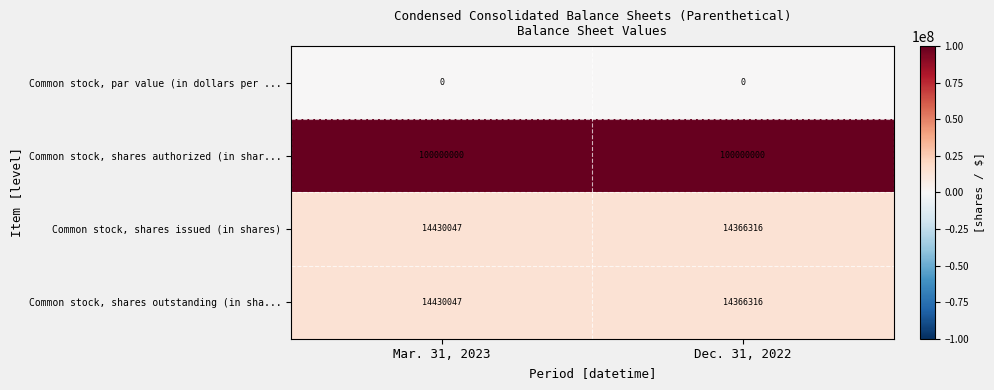

Count the number of data series in this chart.

4